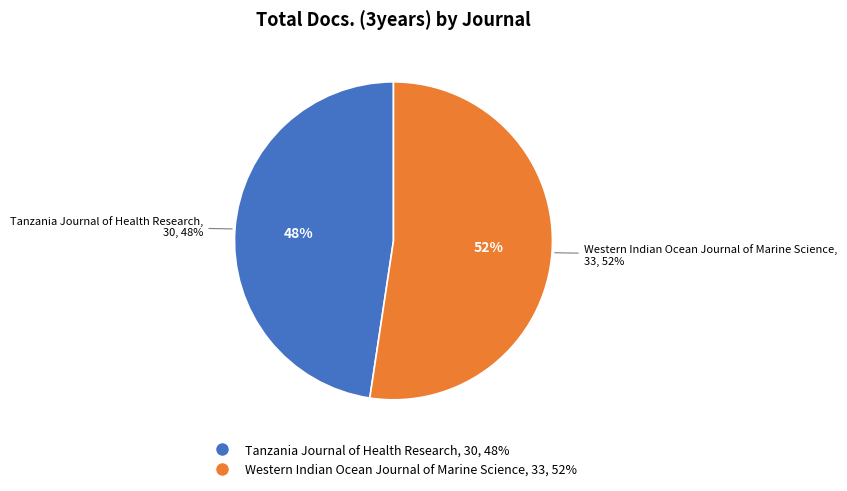

Is it true that Western Indian Ocean Journal of Marine Science is 47% of the pie?

False